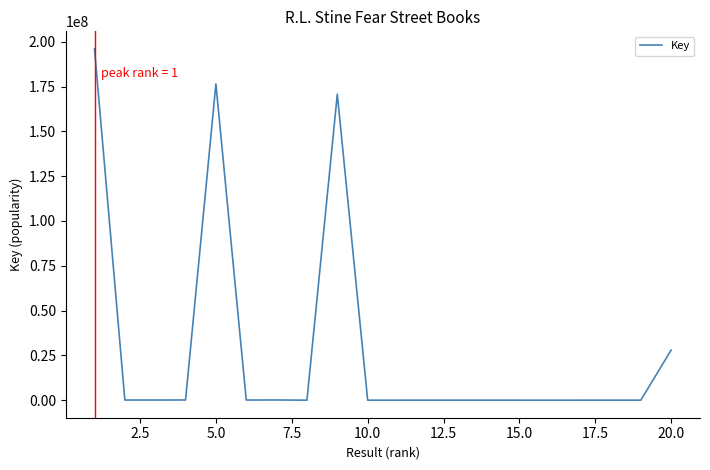

What is the difference between the maximum and minimum values?

196019660